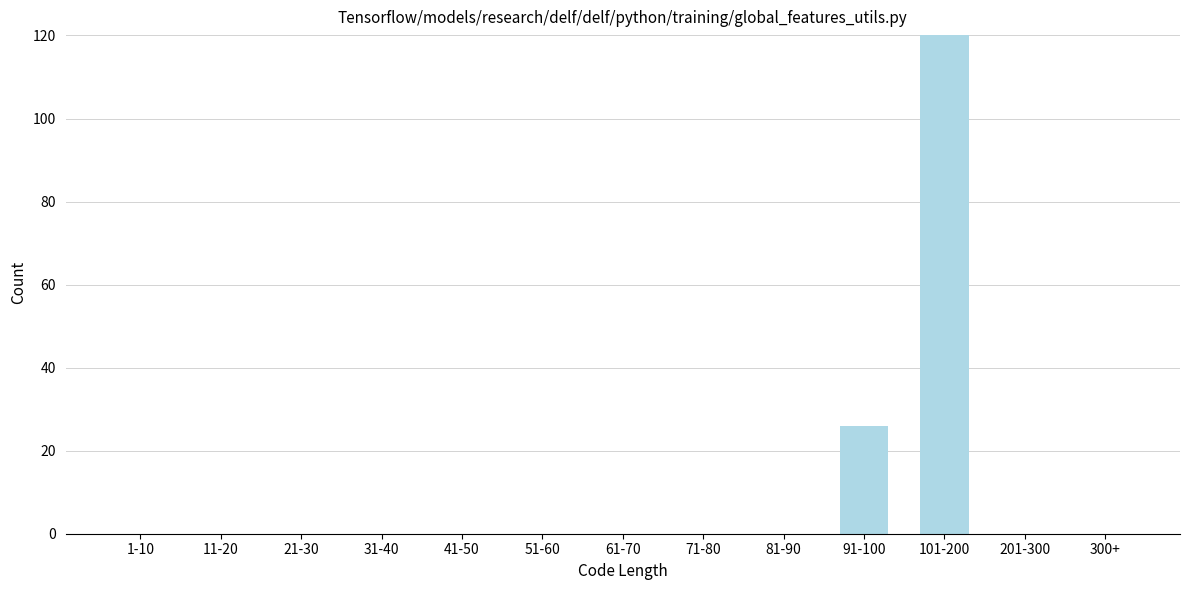

Reading left to right, transcribe all the data shown in this chart.

1-10=0	11-20=0	21-30=0	31-40=0	41-50=0	51-60=0	61-70=0	71-80=0	81-90=0	91-100=26	101-200=120	201-300=0	300+=0